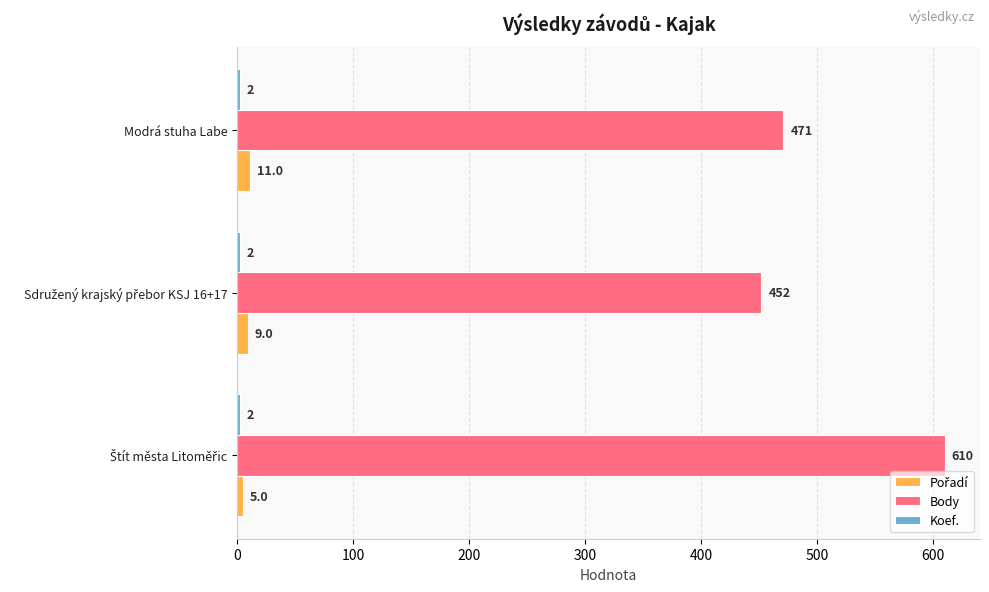

What is the average value of the Body series?

511